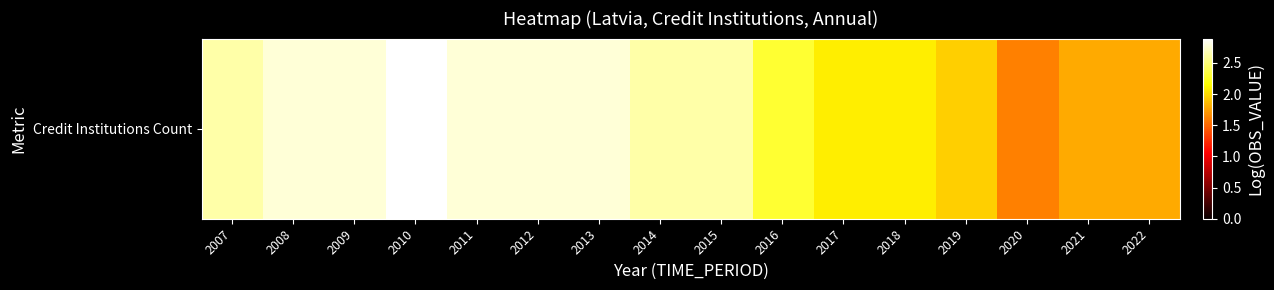

Reading right to left, list all the values displayed in this chart.

2022=1.8	2021=1.8	2020=1.6	2019=1.9	2018=2.1	2017=2.1	2016=2.3	2015=2.6	2014=2.6	2013=2.8	2012=2.8	2011=2.8	2010=2.9	2009=2.8	2008=2.8	2007=2.6